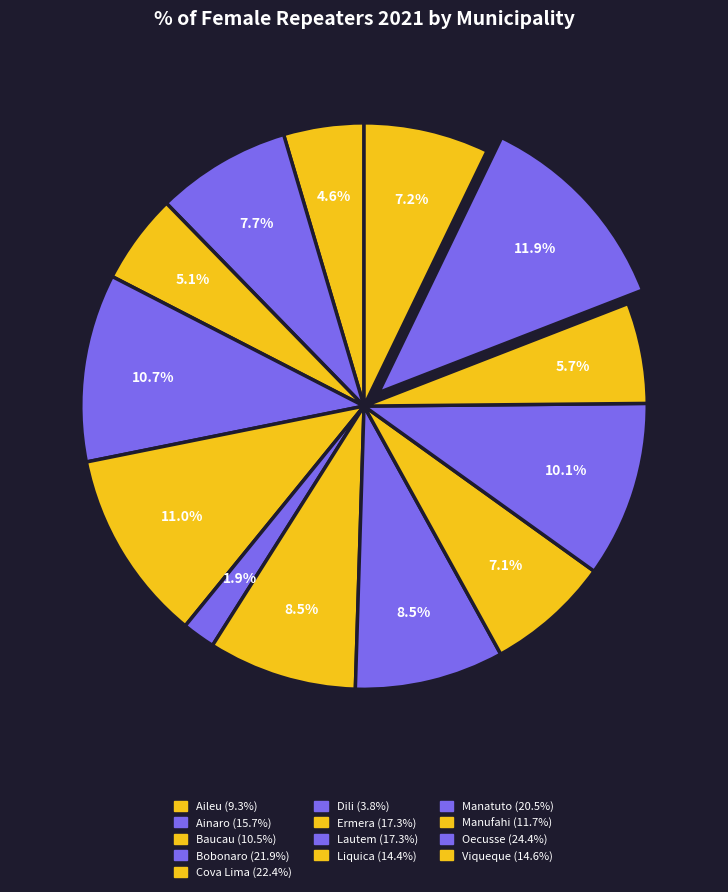

How many slices are in this pie chart?

13